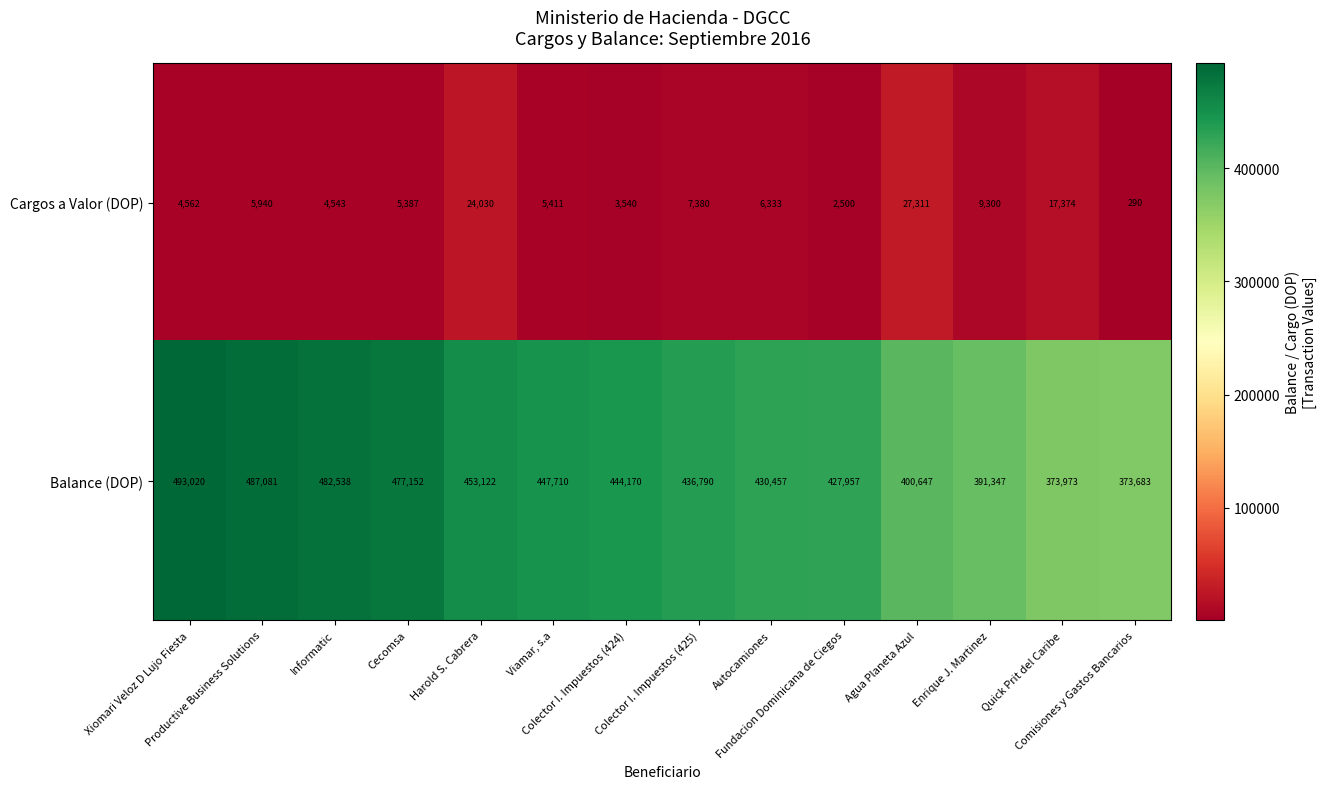

What is the sum of all Balance (DOP) values?

6119647